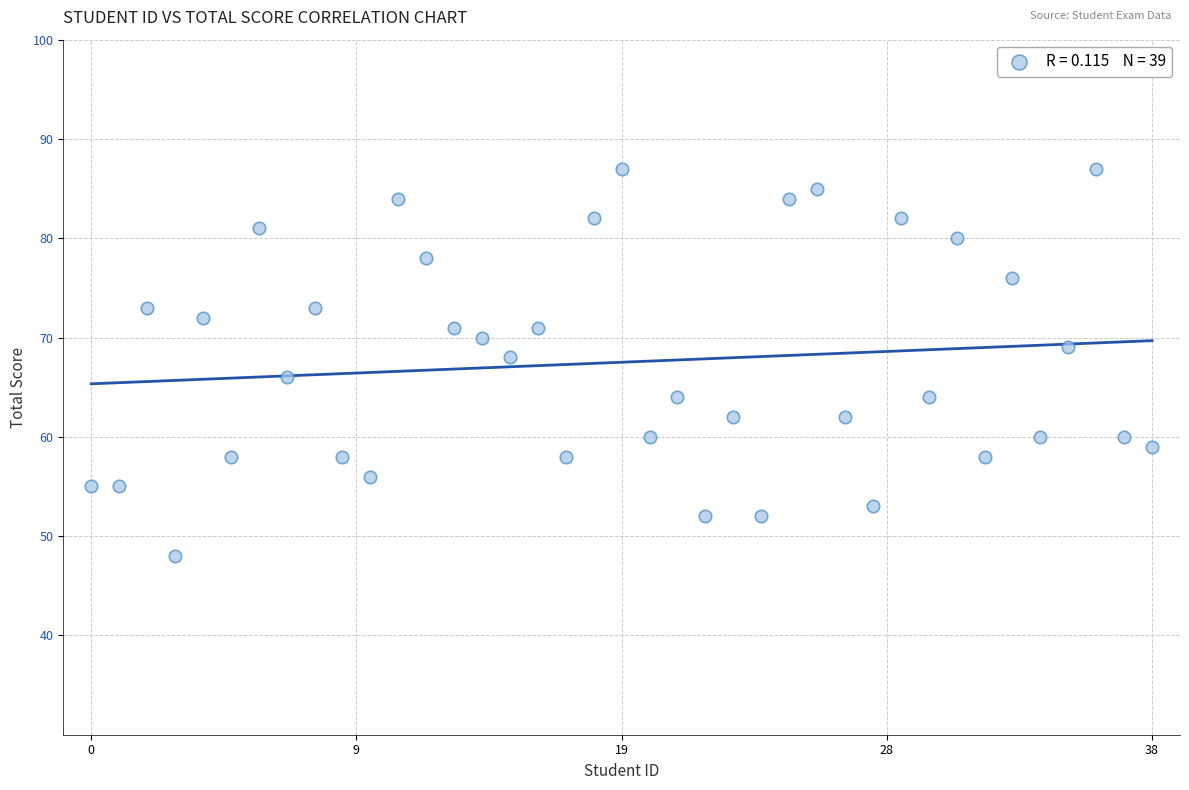

What is the range of Y values (max minus min)?

39